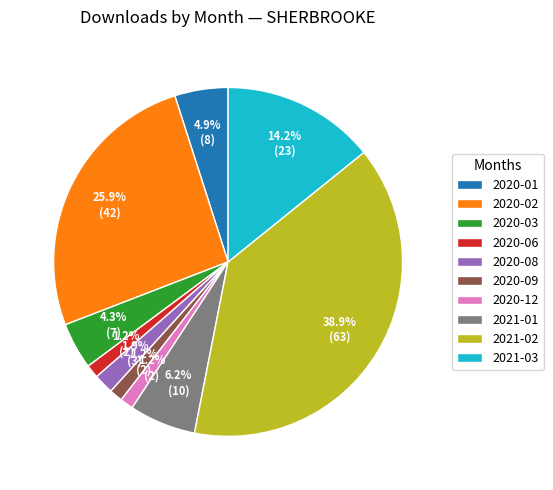

What percentage is the 2021-02 slice, to the nearest percent?

39%